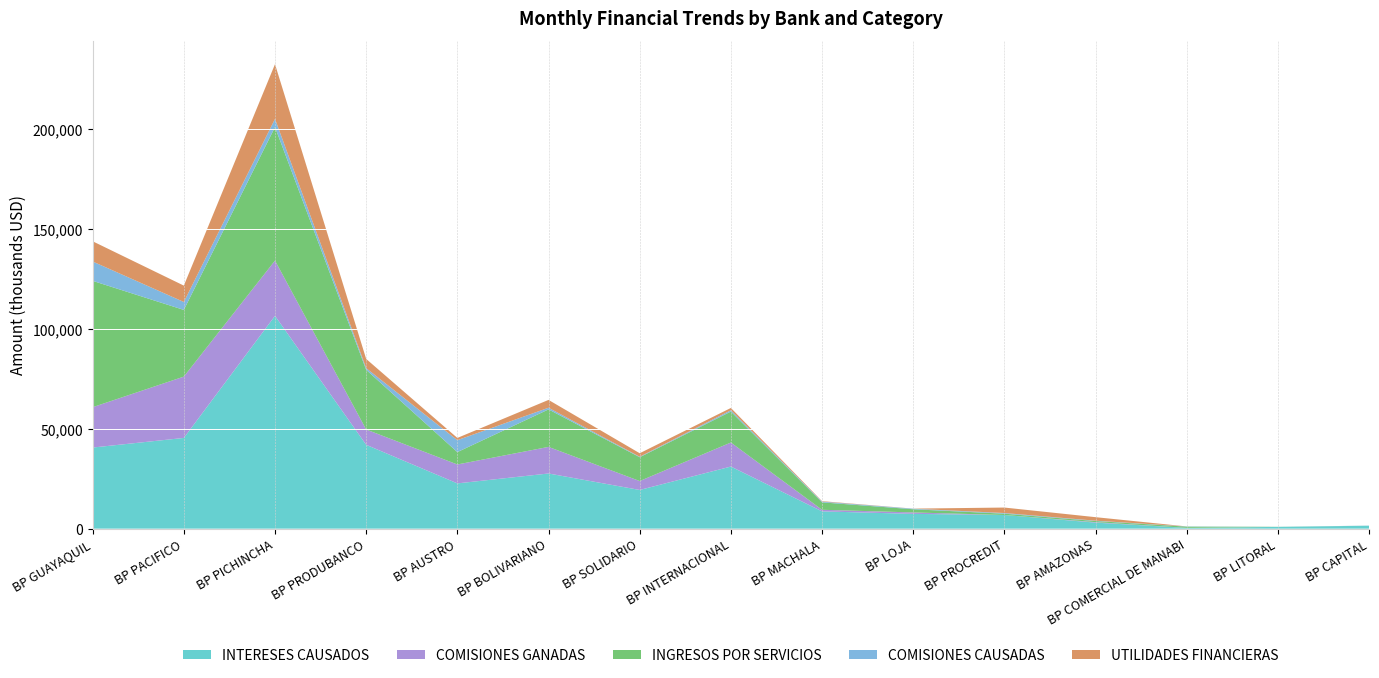

Reading right to left, list all the values displayed in this chart.

INTERESES CAUSADOS: 1457.5	881.2	373.5	3009.5	6824.2	7387.7	8639.0	31051.3	19349.2	27581.6	22630.5	41927.9	106411.2	45357.5	40553.9
COMISIONES GANADAS: 0.0	0.0	24.0	248.5	0.0	718.1	797.7	12019.7	4459.6	13299.5	9462.3	7646.7	27627.6	30663.9	20184.7
INGRESOS POR SERVICIOS: 9.2	35.1	597.0	551.9	656.5	1592.3	3707.5	15487.7	11901.2	18748.6	6186.4	29839.6	66761.3	33350.6	63170.0
COMISIONES CAUSADAS: 58.2	8.1	112.0	167.9	326.6	280.1	374.4	645.1	240.4	830.5	5958.4	842.3	4091.2	3973.3	9668.8
UTILIDADES FINANCIERAS: 0.0	3.2	0.0	1762.8	2744.9	39.3	228.4	1145.6	1760.4	3910.1	1125.1	4602.6	27353.5	8182.0	10113.7